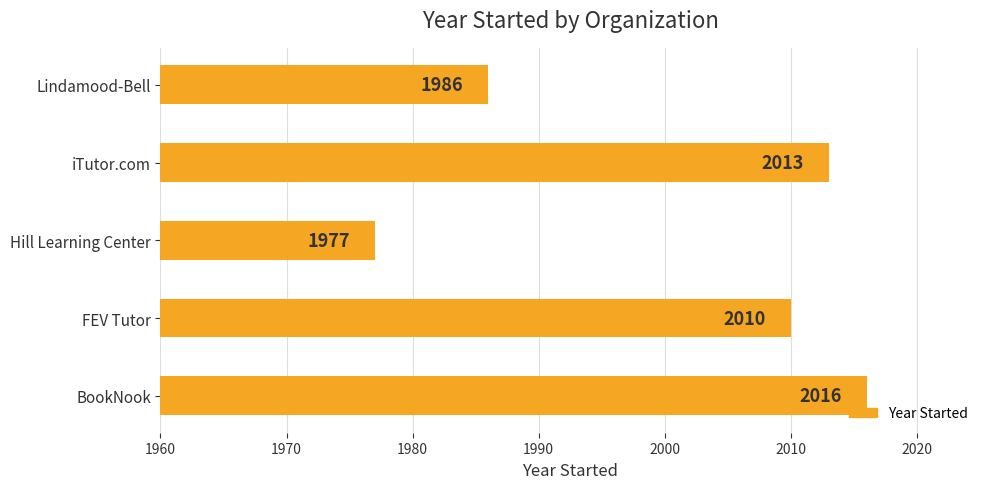

Count the number of data series in this chart.

1